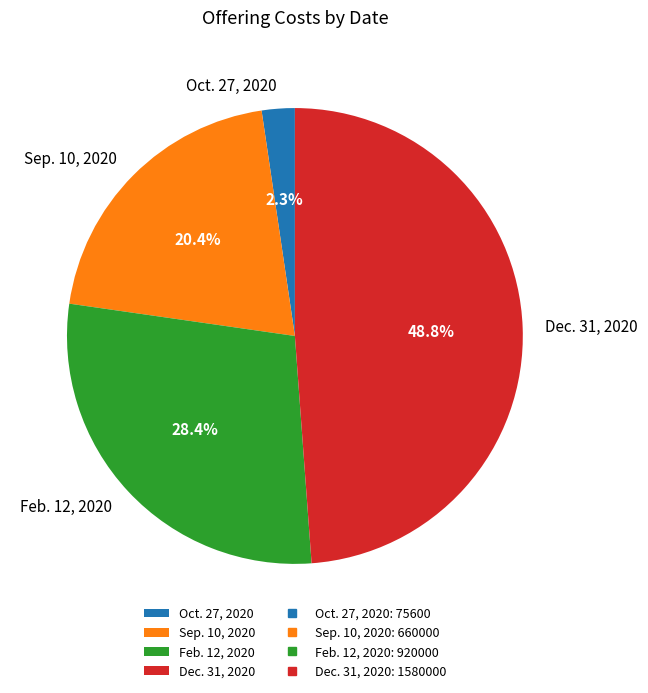

What is the total percentage of Dec. 31, 2020 and Feb. 12, 2020?

77.3%